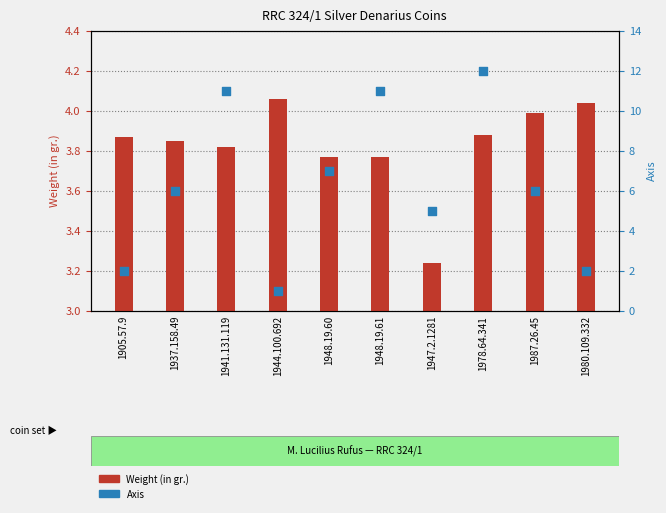

What are all the series names shown in the legend?

Weight (in gr.), Axis